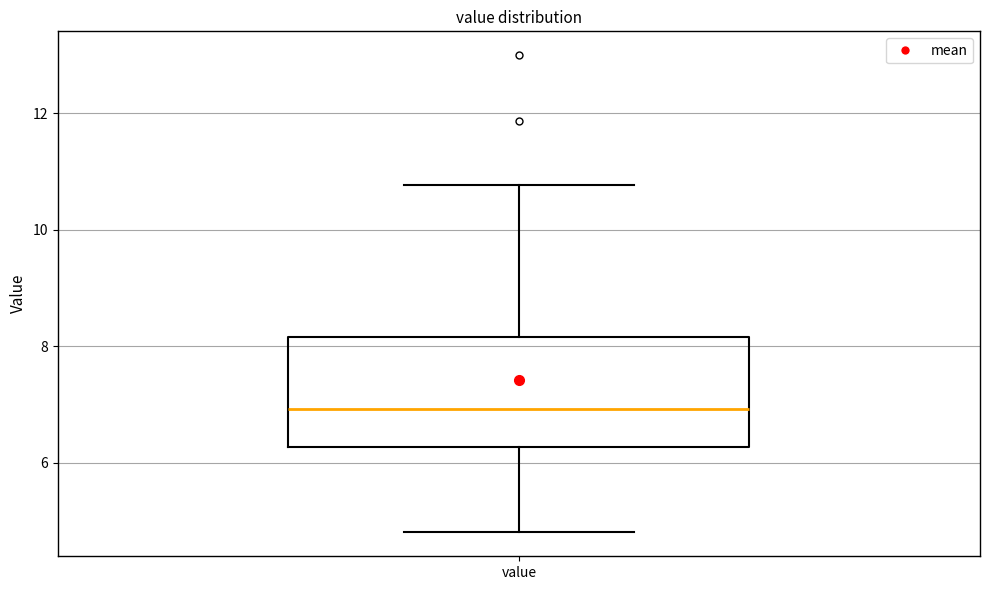

Where does the median line of the box for value sit on the y-axis? The values are not printed on the chart, so give them approximately, as read against the axis.

7.0